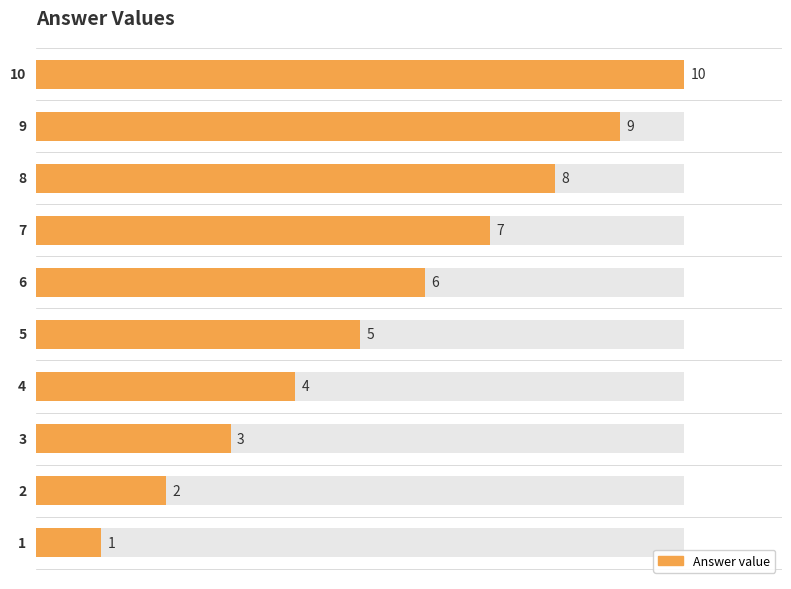

Does the chart contain stacked bars?

No